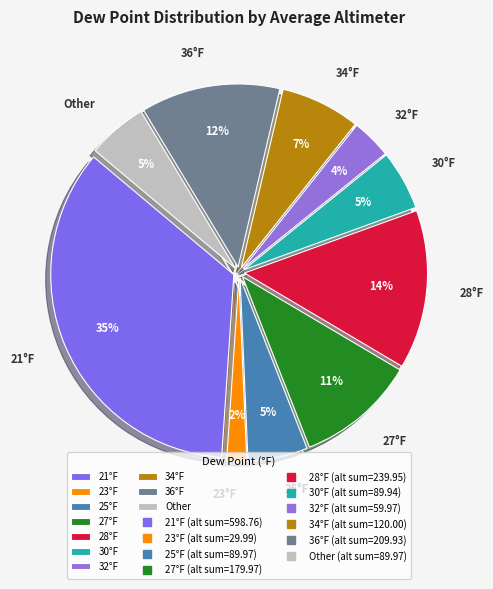

What percentage is the 30°F slice, to the nearest percent?

5%